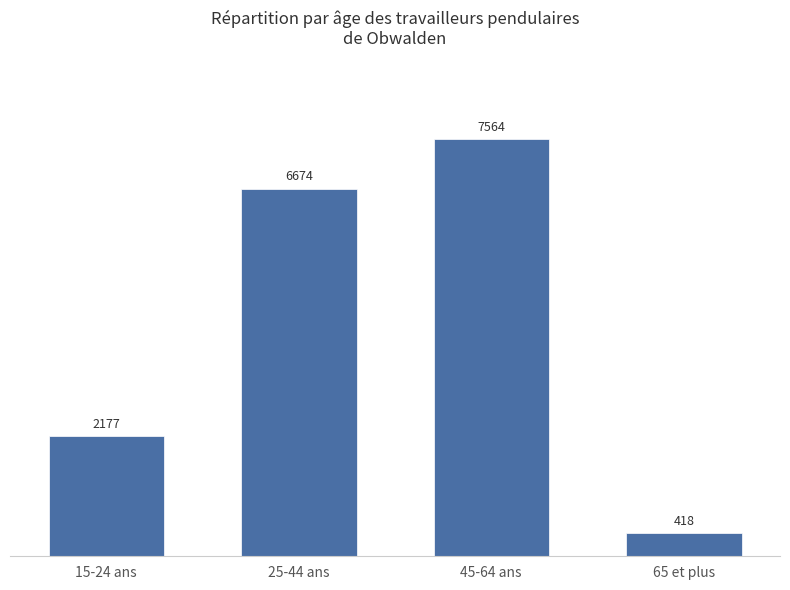

The value at 15-24 ans is 2176.6. True or false?

True